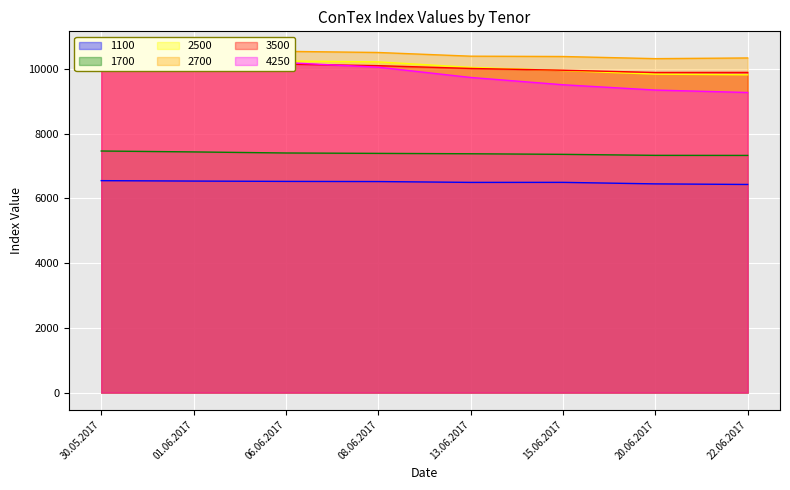

True or false: 4250 and 1100 cross at least once.

False